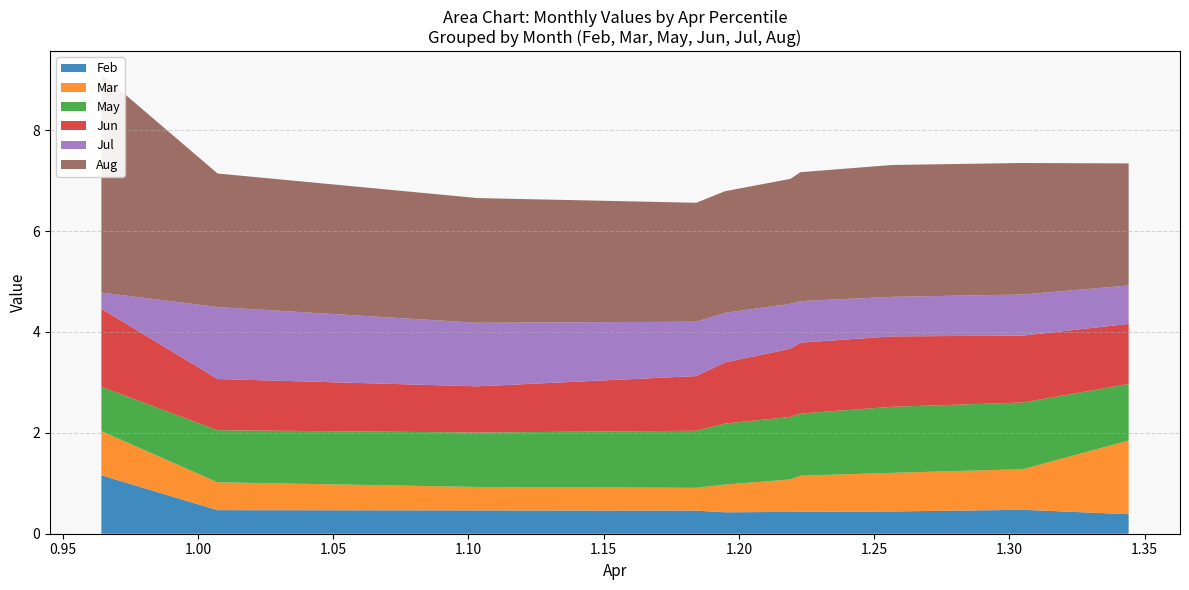

Reading left to right, list all the values displayed in this chart.

Feb: pct05=1.2	pct15=0.5	pct25=0.5	pct35=0.5	pct45=0.4	pct55=0.4	pct65=0.4	pct75=0.4	pct85=0.5	pct95=0.4
Mar: pct05=0.9	pct15=0.6	pct25=0.5	pct35=0.5	pct45=0.6	pct55=0.6	pct65=0.7	pct75=0.8	pct85=0.8	pct95=1.5
May: pct05=0.9	pct15=1.0	pct25=1.1	pct35=1.1	pct45=1.2	pct55=1.2	pct65=1.2	pct75=1.3	pct85=1.3	pct95=1.1
Jun: pct05=1.5	pct15=1.0	pct25=0.9	pct35=1.1	pct45=1.2	pct55=1.4	pct65=1.4	pct75=1.4	pct85=1.3	pct95=1.2
Jul: pct05=0.3	pct15=1.4	pct25=1.3	pct35=1.1	pct45=1.0	pct55=0.9	pct65=0.8	pct75=0.8	pct85=0.8	pct95=0.8
Aug: pct05=4.3	pct15=2.6	pct25=2.5	pct35=2.4	pct45=2.4	pct55=2.5	pct65=2.6	pct75=2.6	pct85=2.6	pct95=2.4